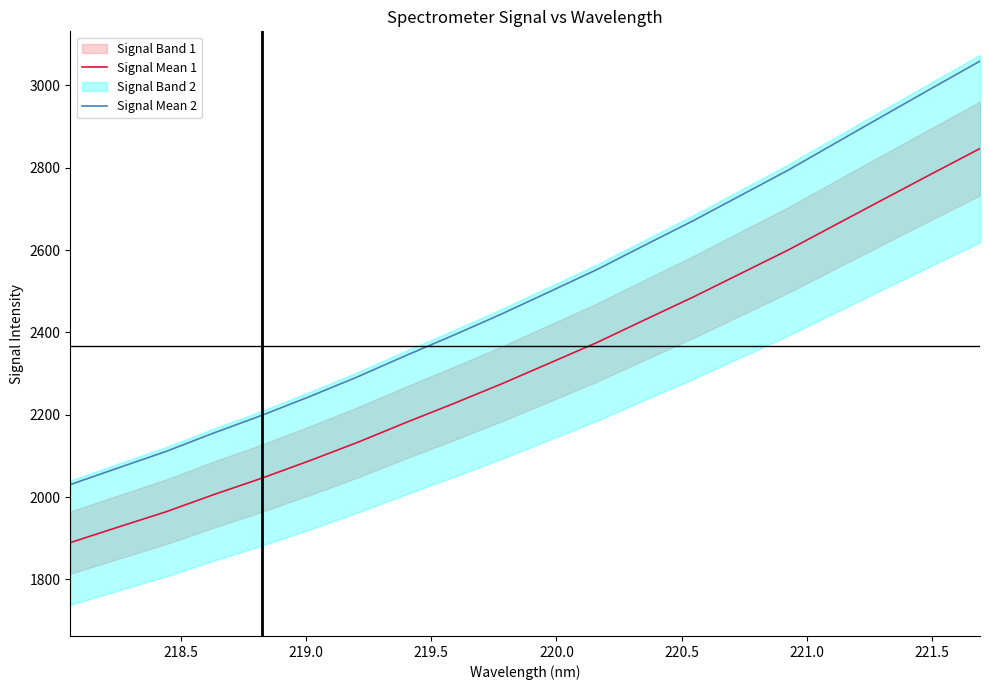

Rank the series by their average value, from lowest to highest.

Signal Mean 1, Signal Mean 2